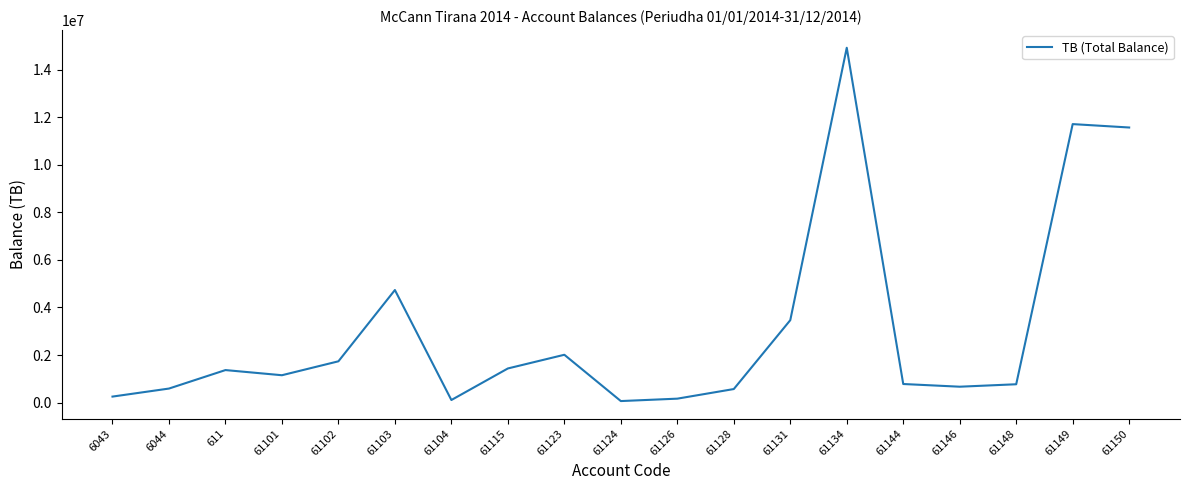

How many lines are shown in the chart?

1